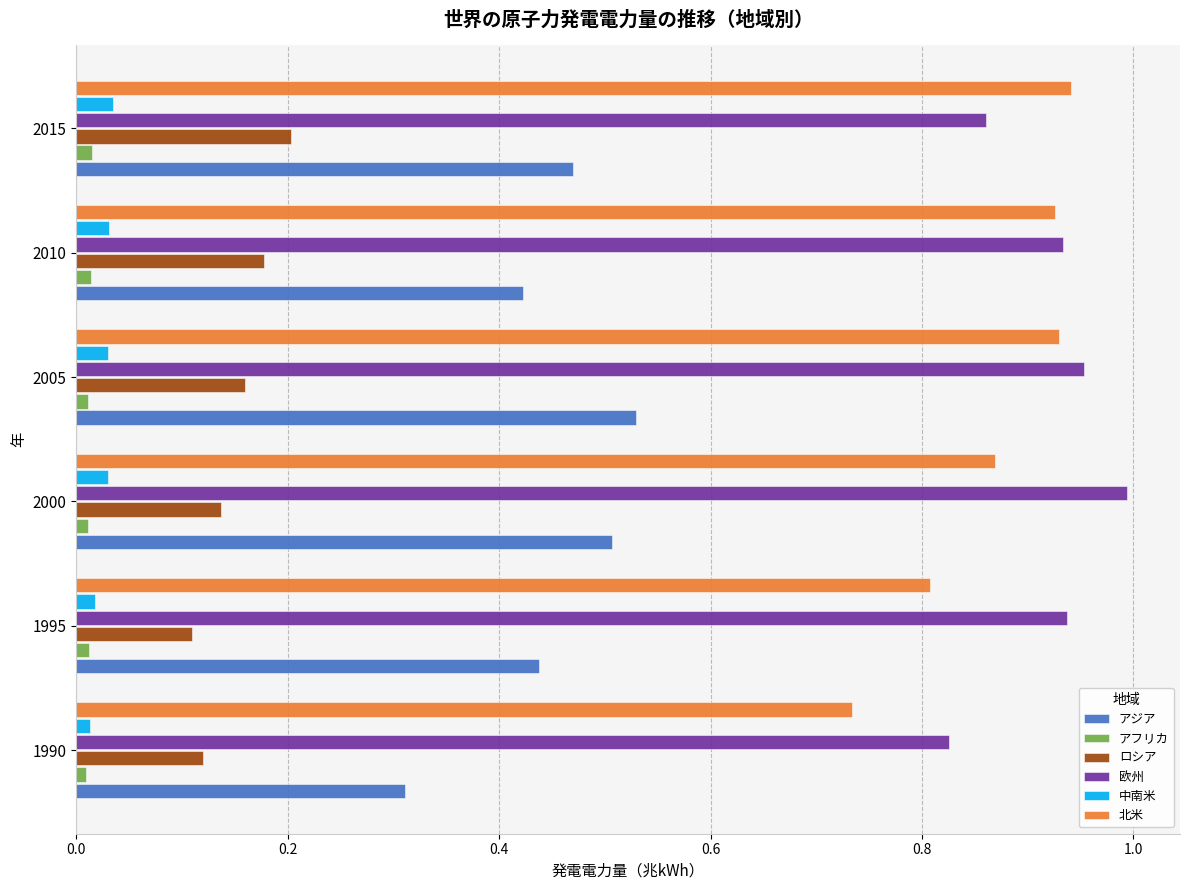

Which category has the lowest value in the 欧州 series?

1990